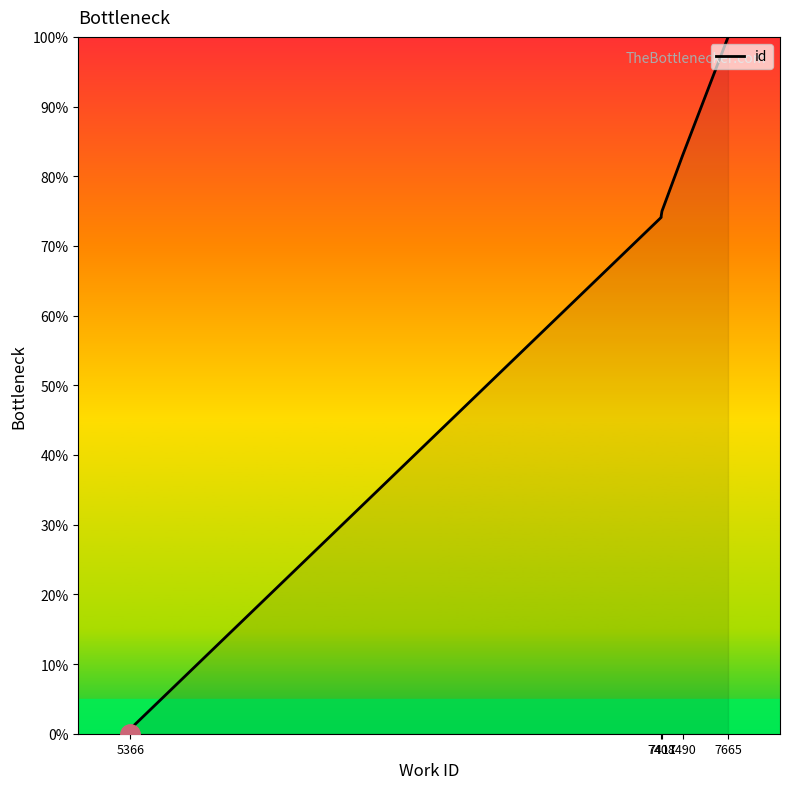

The chart shows a value of 0.0 at 5366. True or false?

True